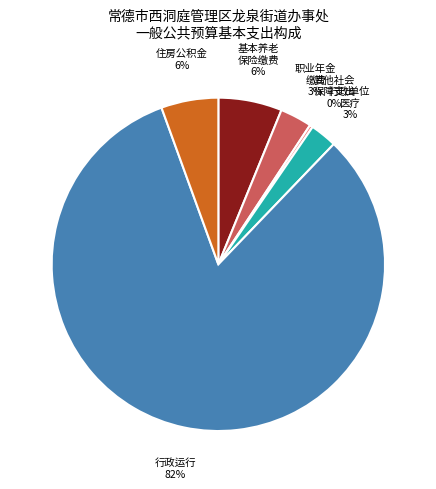

Does any single category account for the majority?

Yes